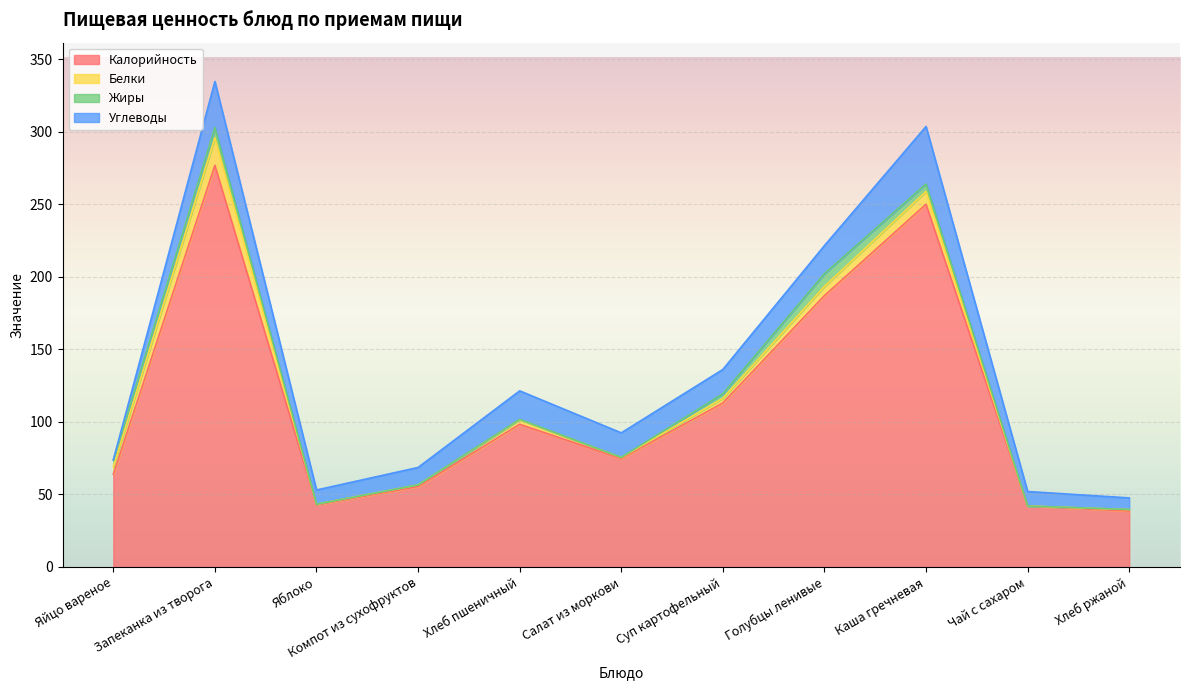

Count the number of categories in the chart.

11